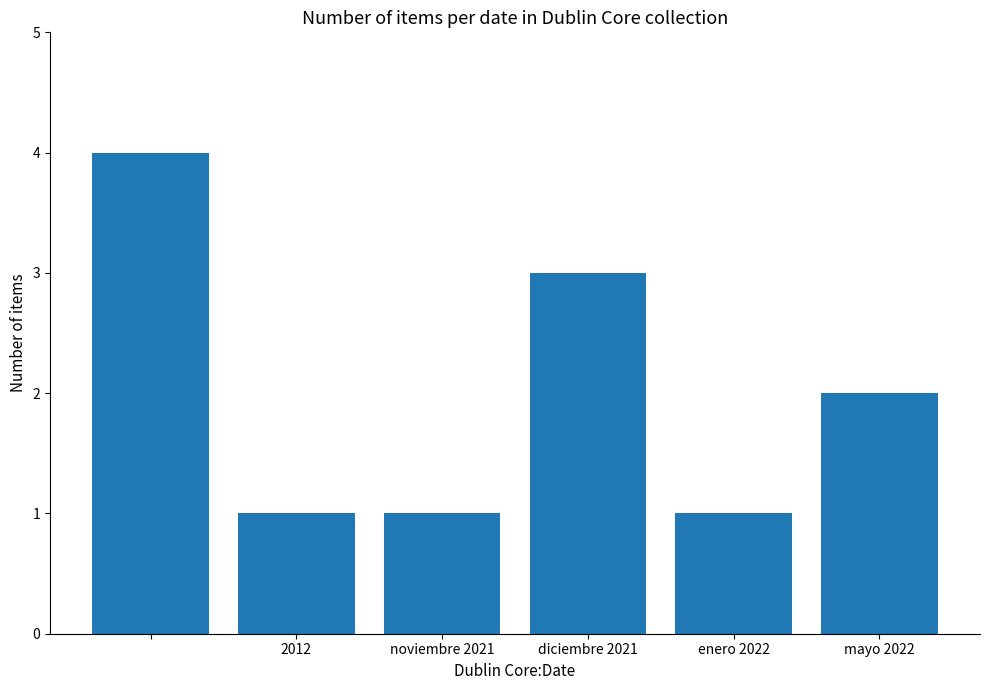

What is the maximum value shown in the chart?

4